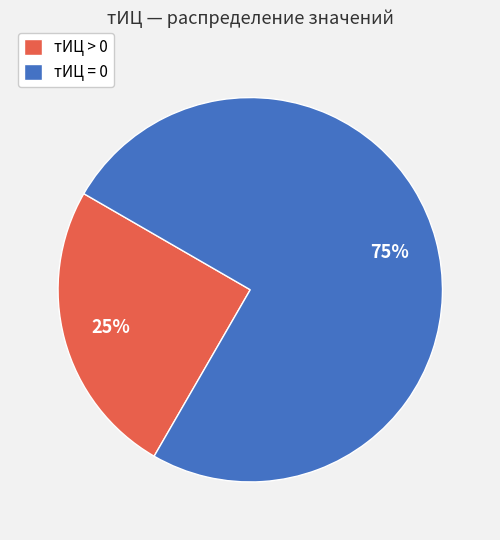

What is the smallest slice in the pie chart?

тИЦ > 0